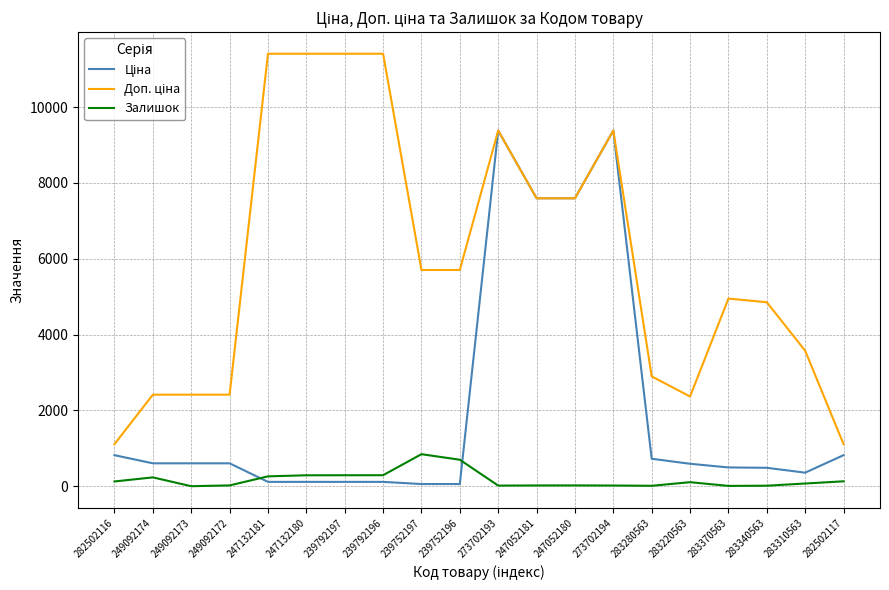

Count the number of categories in the chart.

20